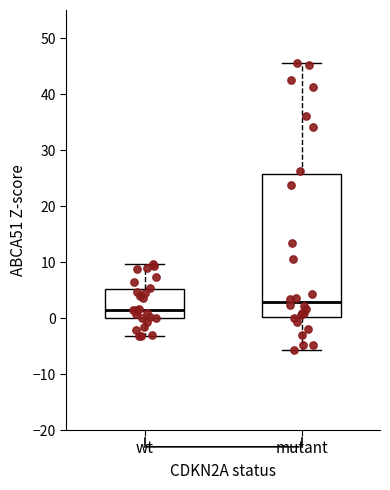

Reading left to right, read every box against the y-axis: the position of its median line, the range the box covers, and the ends of its whiskers. The values are not printed on the chart, so give them approximately, as read against the axis.

wt: median 1, box 0 to 5, whiskers -3 to 10
mutant: median 3, box 0 to 26, whiskers -6 to 46